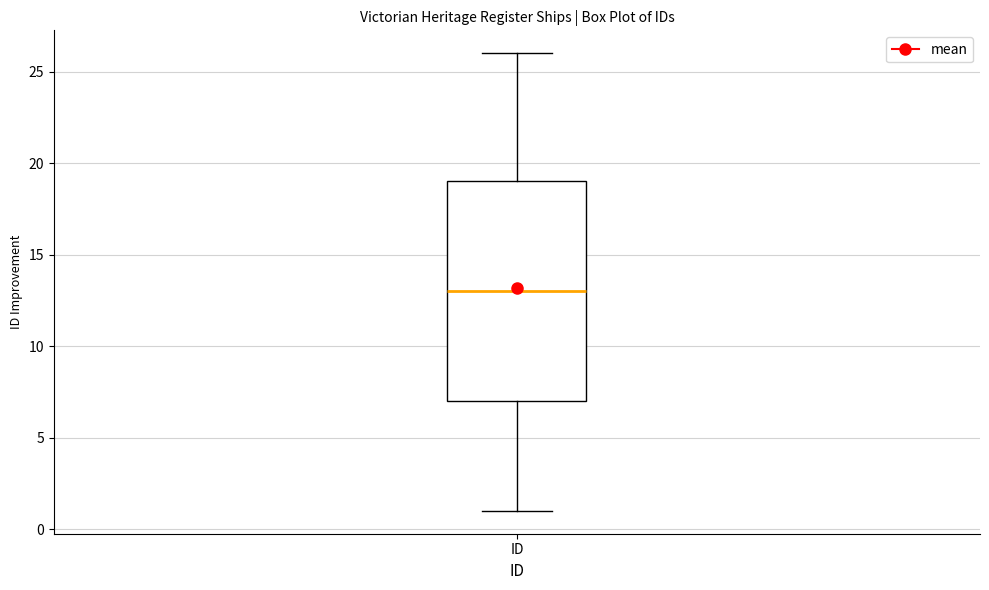

Transcribe this box plot: give where the median line is, the range the box spans, and where the two whiskers end, as read against the y-axis. The values are not printed on the chart, so give them approximately, as read against the axis.

median 13, box 7 to 19, whiskers 1 to 26